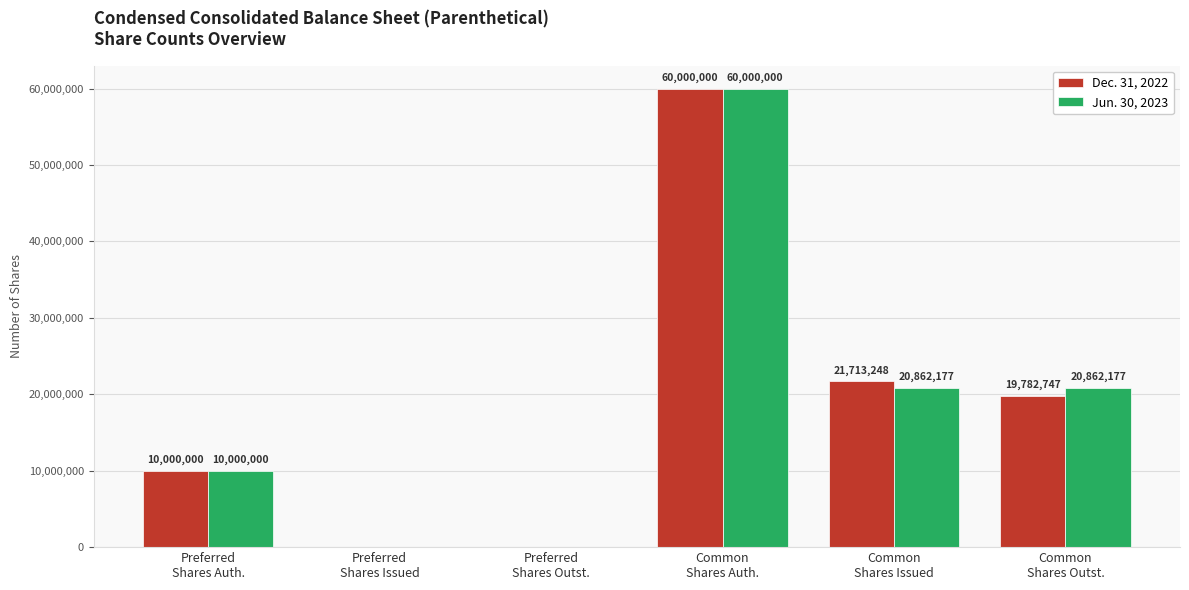

How many values in Dec. 31, 2022 are above zero?

4